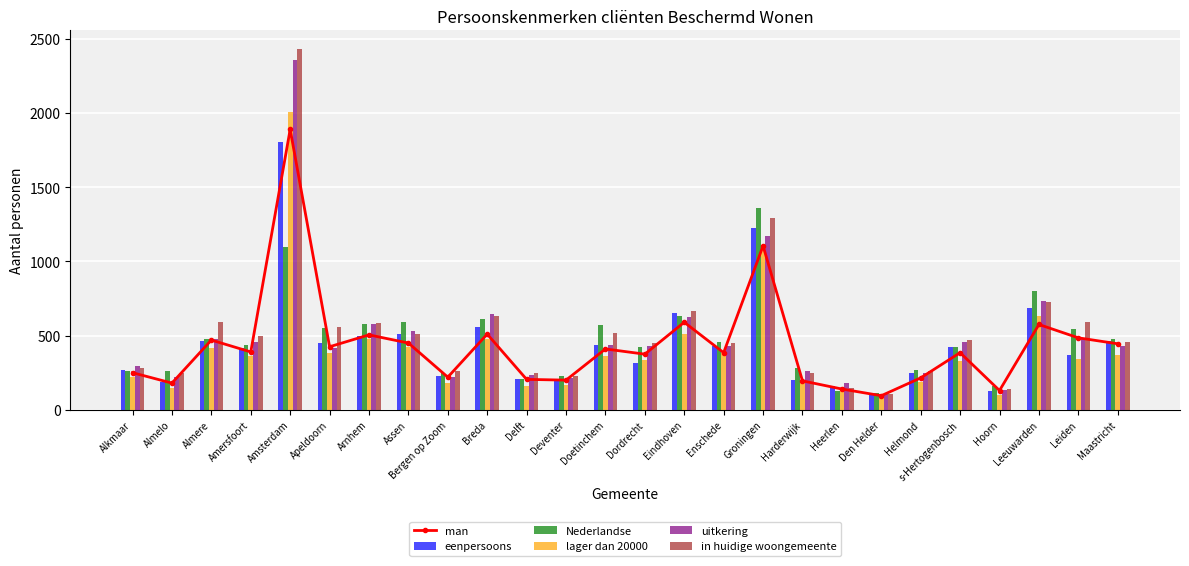

What is the highest value of the Nederlandse series?

1360